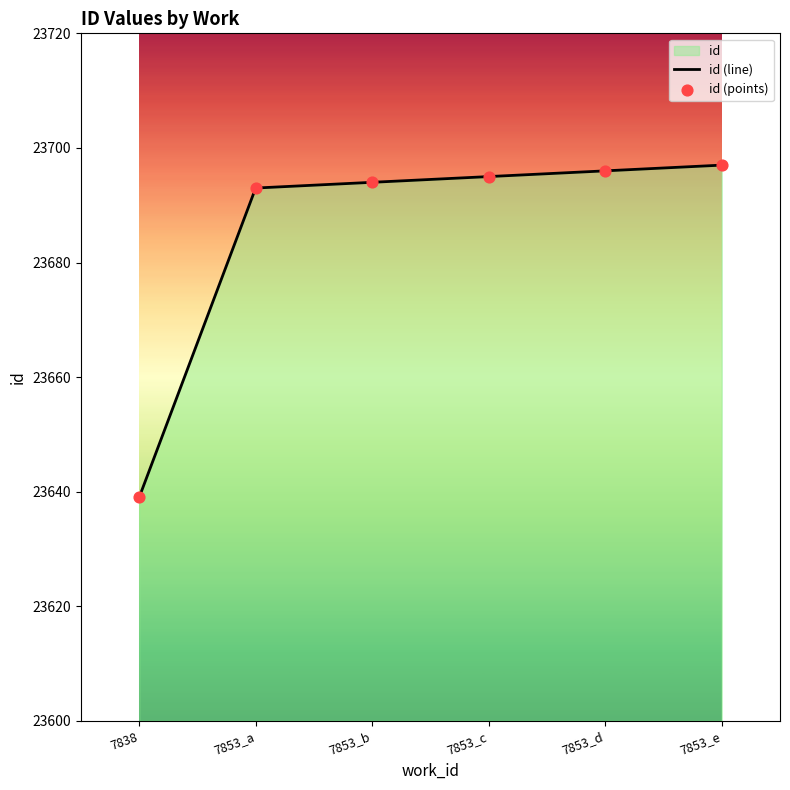

Which series has the largest total across all categories?

id (line)